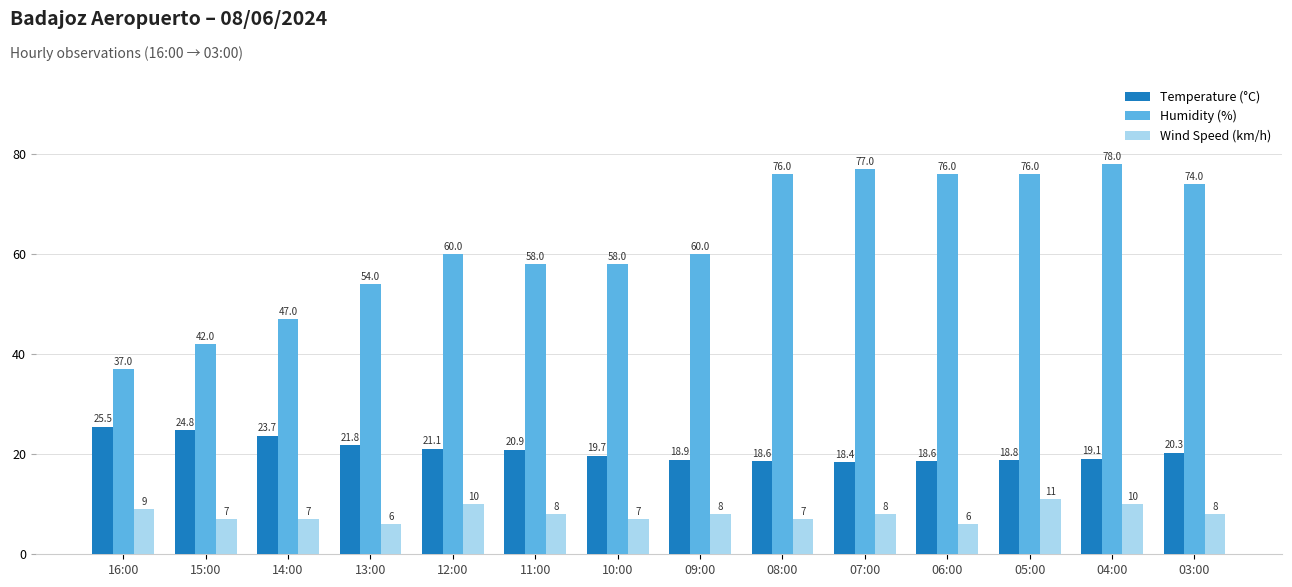

Rank the series by their maximum value, from highest to lowest.

Humidity (%), Temperature (°C), Wind Speed (km/h)